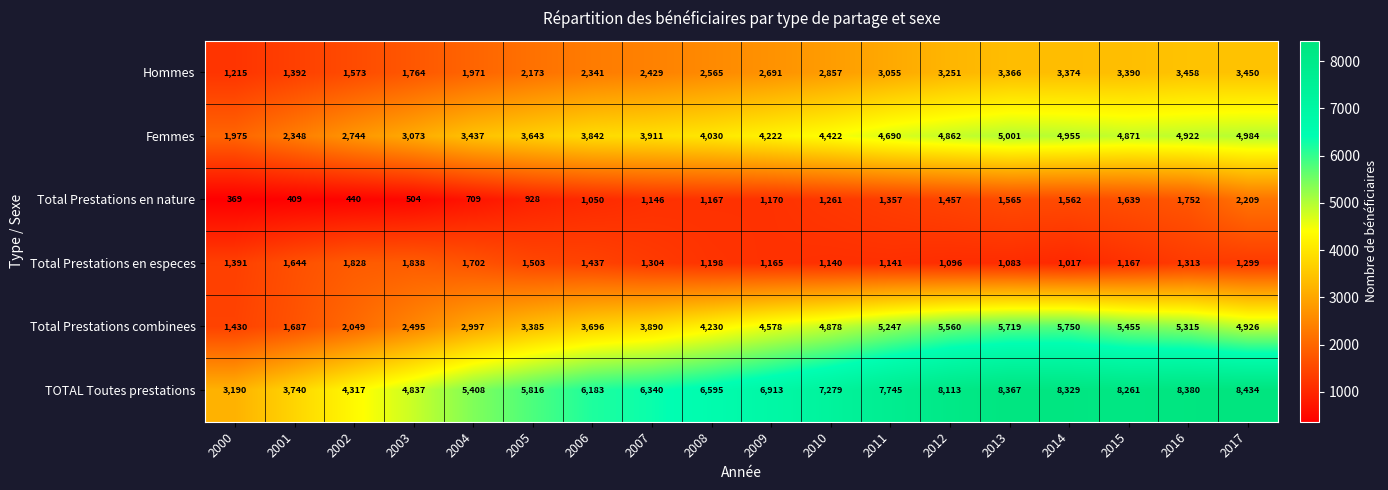

How many categories are shown in the chart?

18